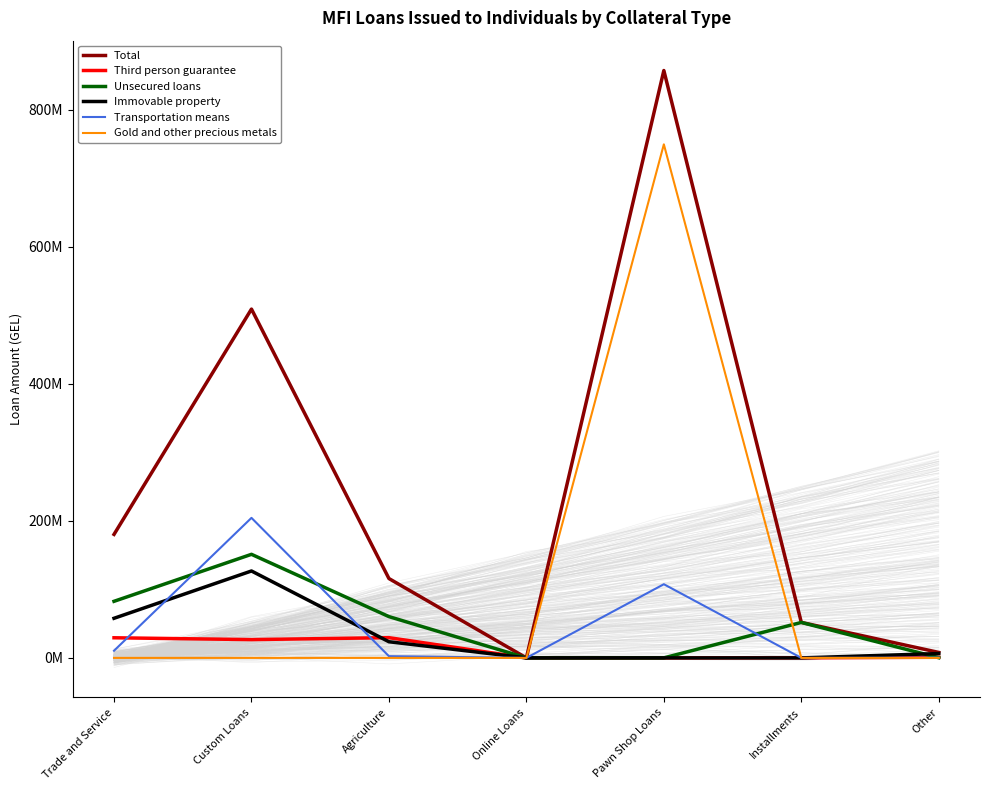

The value of Third person guarantee at Agriculture is 29510011.8. True or false?

True